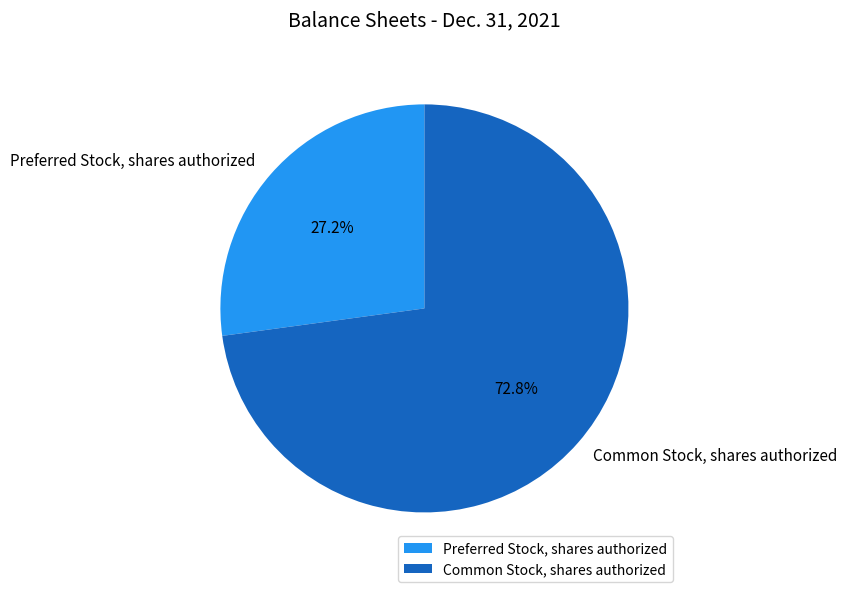

To the nearest percent, what portion does Common Stock, shares authorized represent?

73%